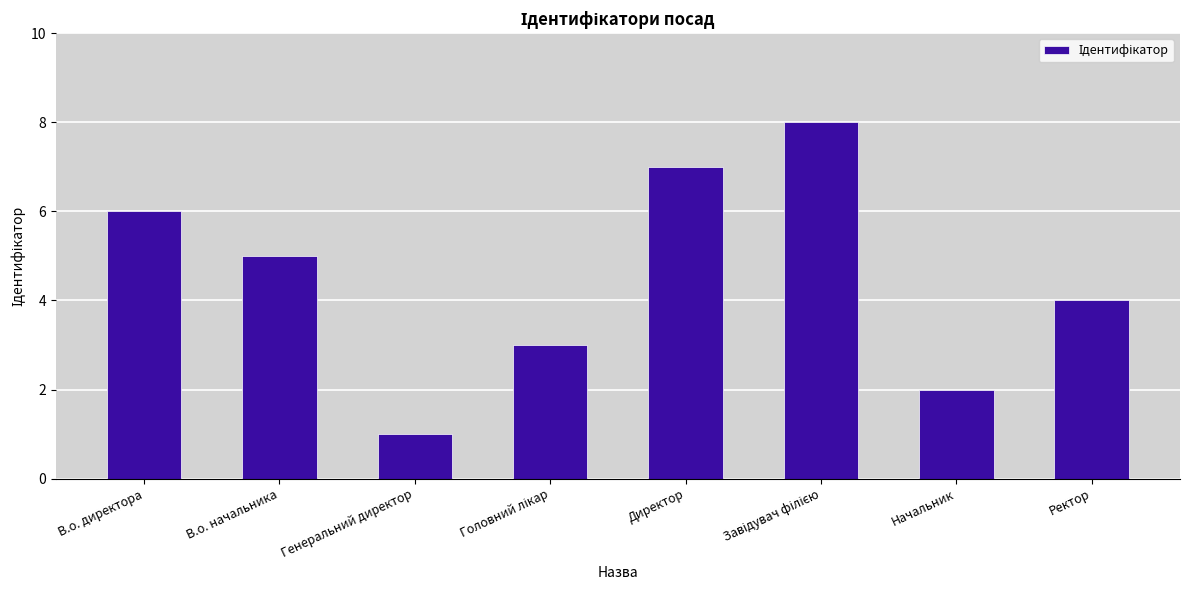

At which category does the chart reach its minimum across all series?

Генеральний директор